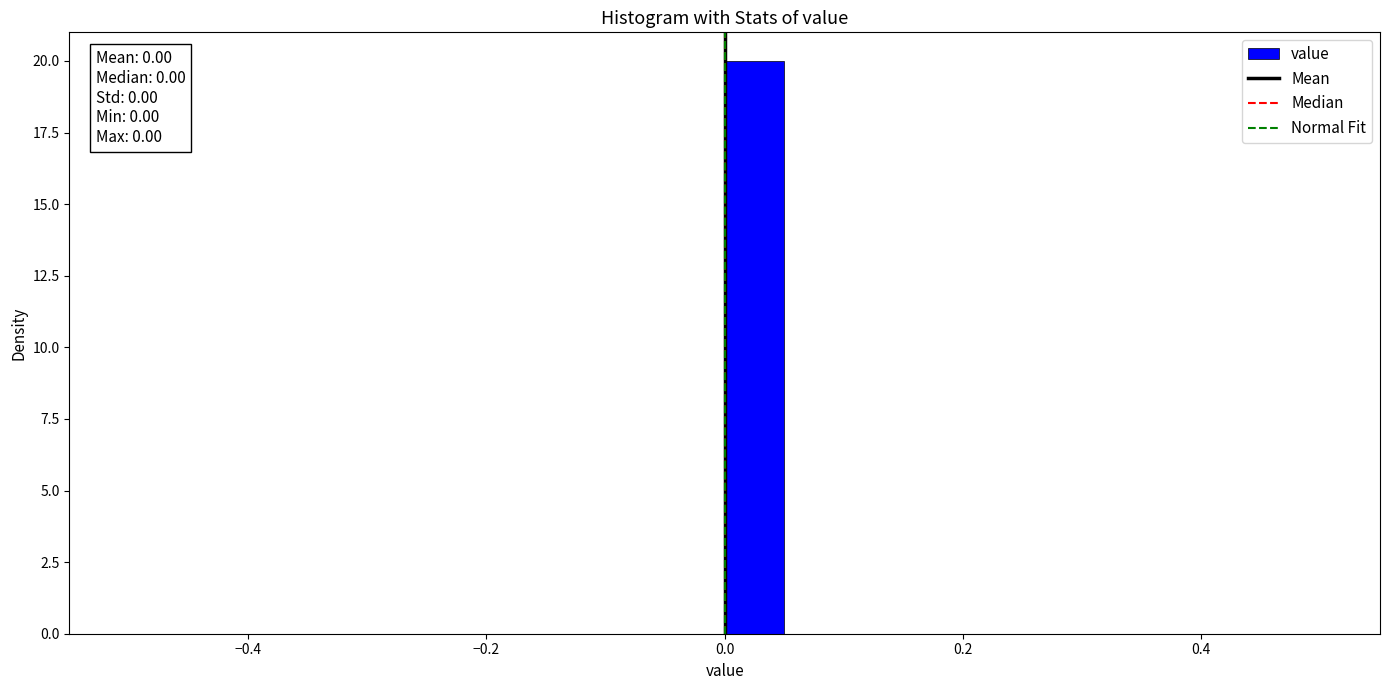

Read against the x-axis, roughly where is the centre of the tallest bar?

0.02